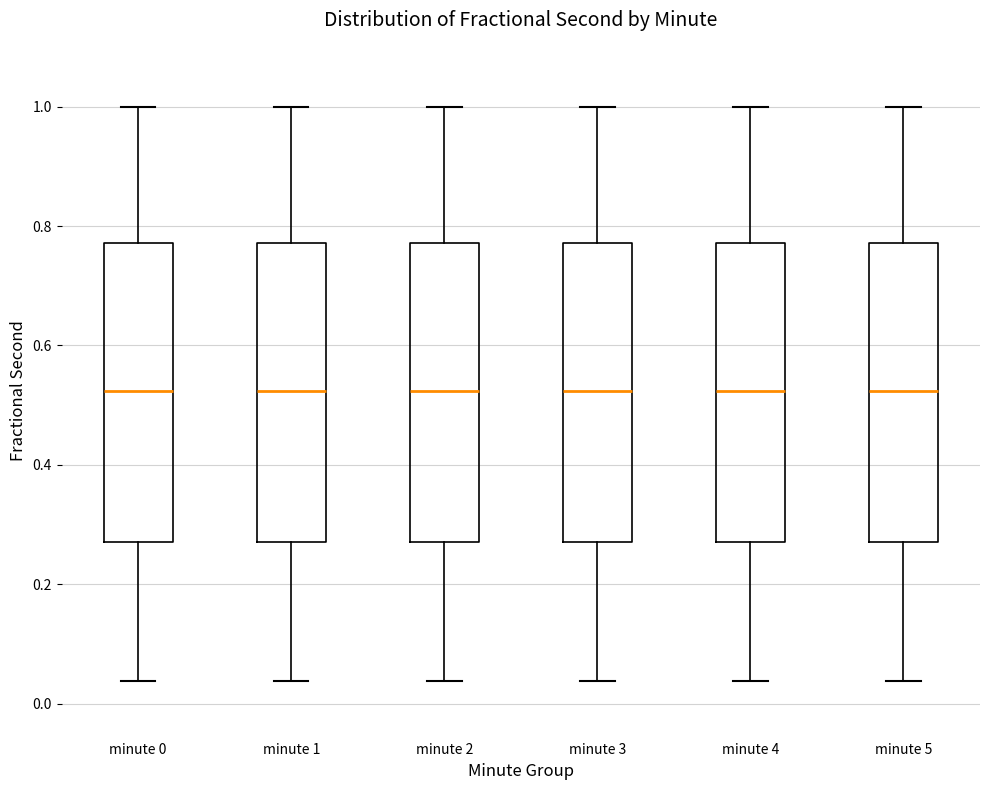

Where is the lower edge of the box for minute 4 on the y-axis? The values are not printed on the chart, so give them approximately, as read against the axis.

0.28